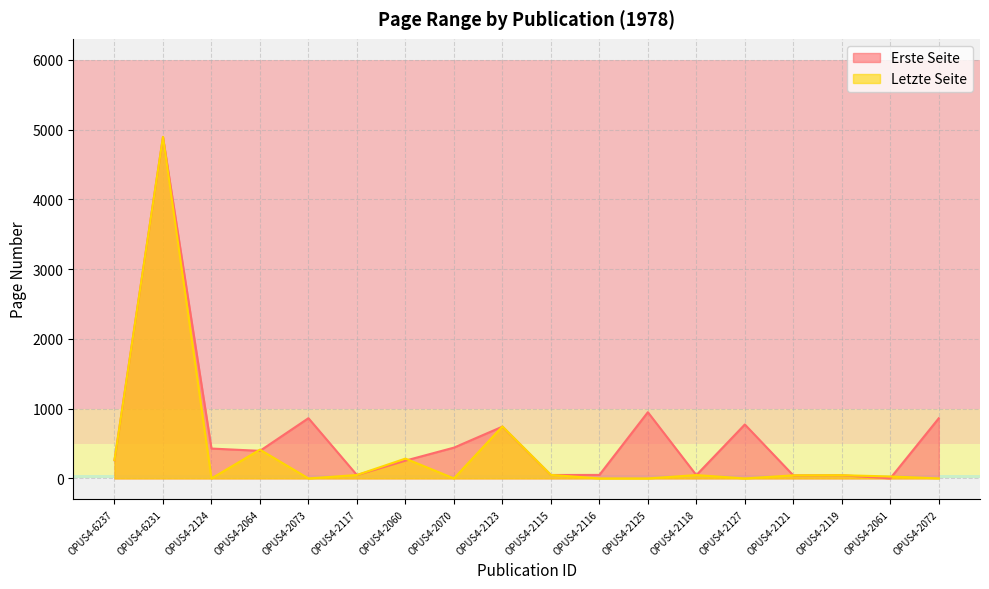

Which series has the widest spread of values?

Letzte Seite